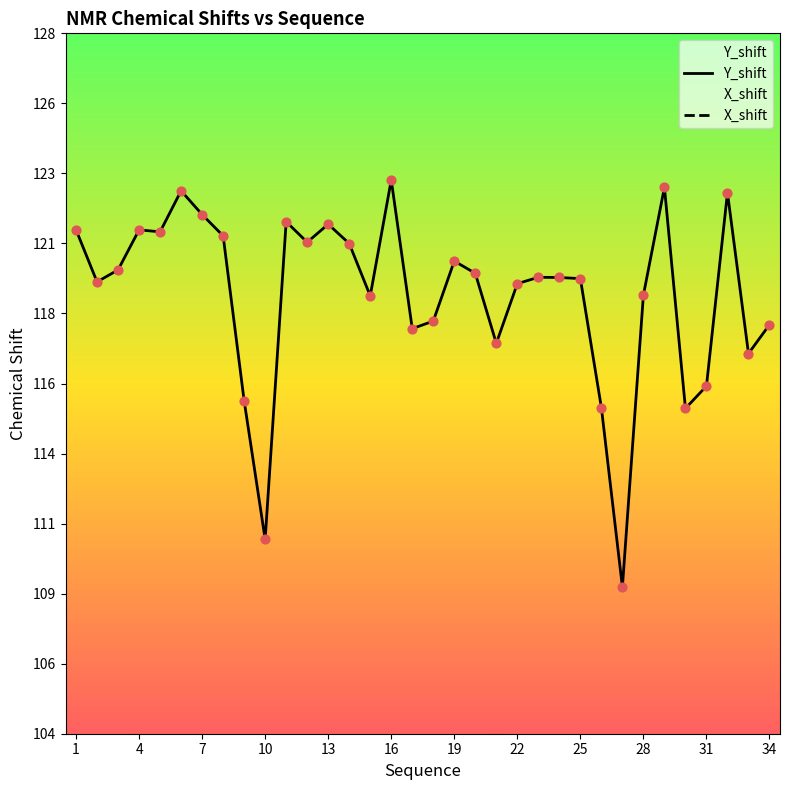

What is the total value across all series at 16?

257.3